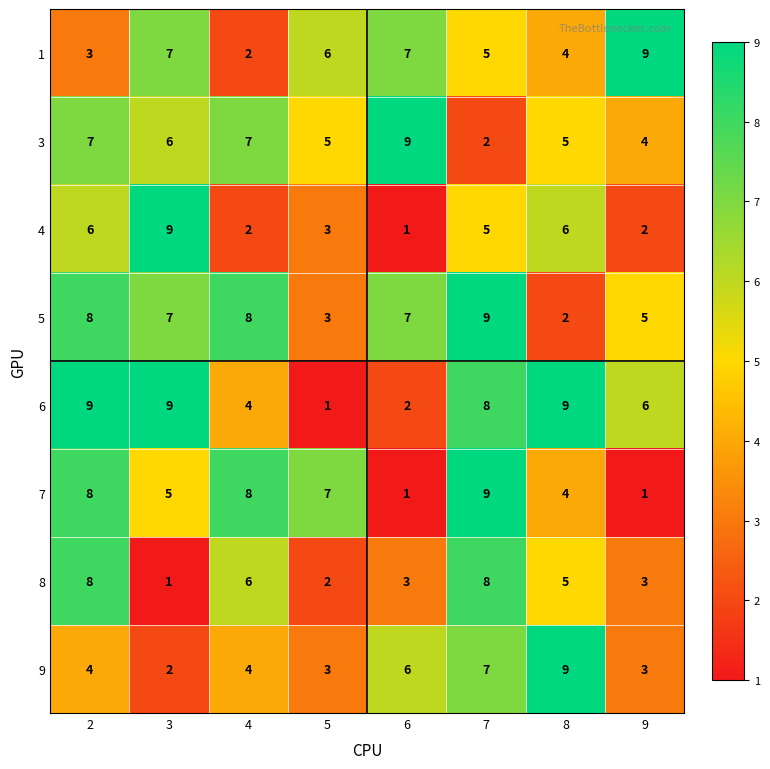

How many values in the 4 series are below 5?

4